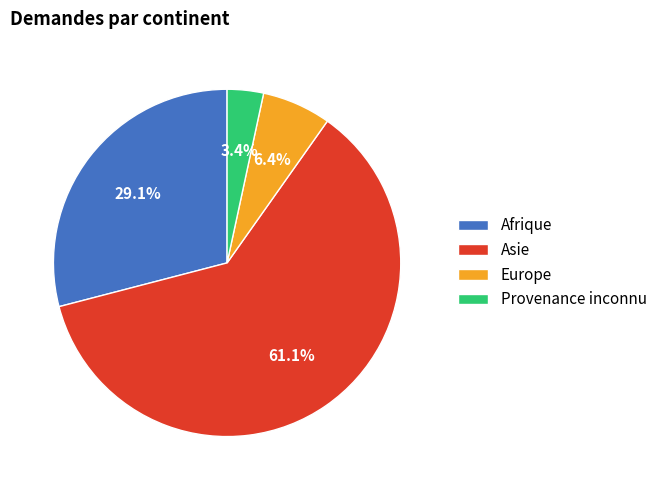

Count the number of slices in the pie.

4